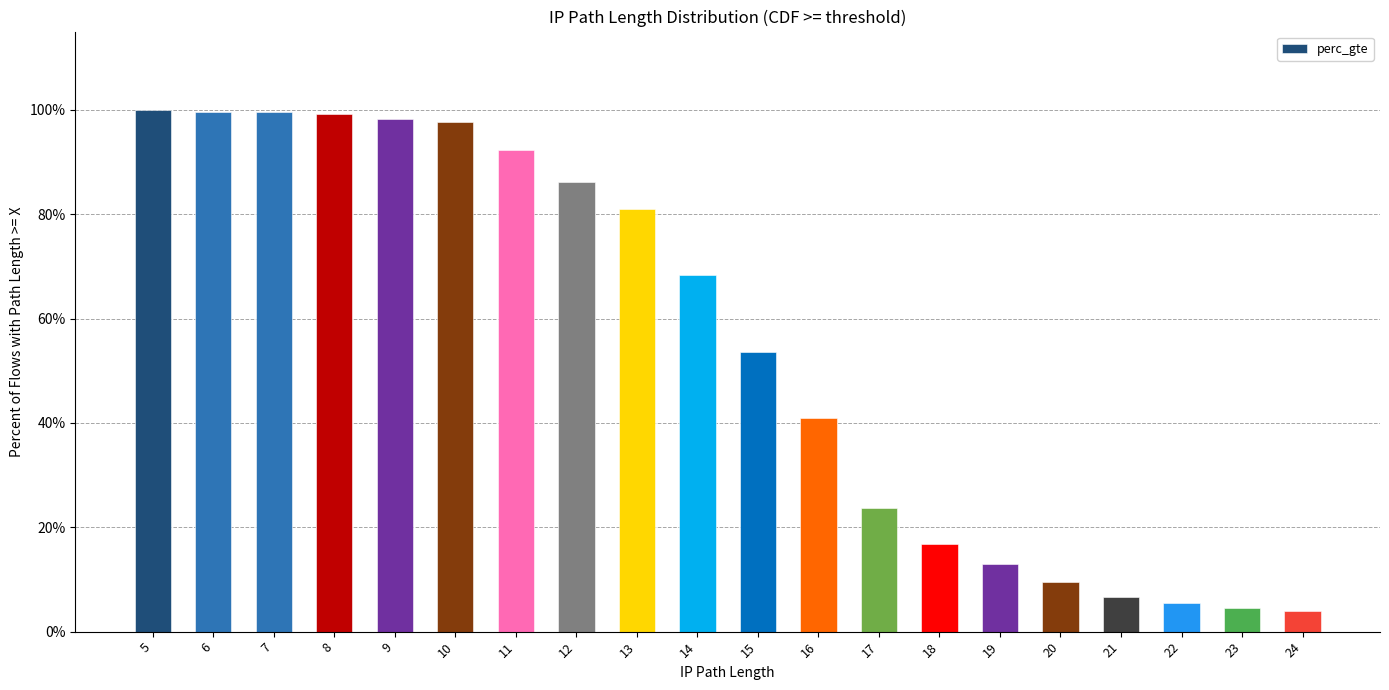

Count the number of data series in this chart.

1